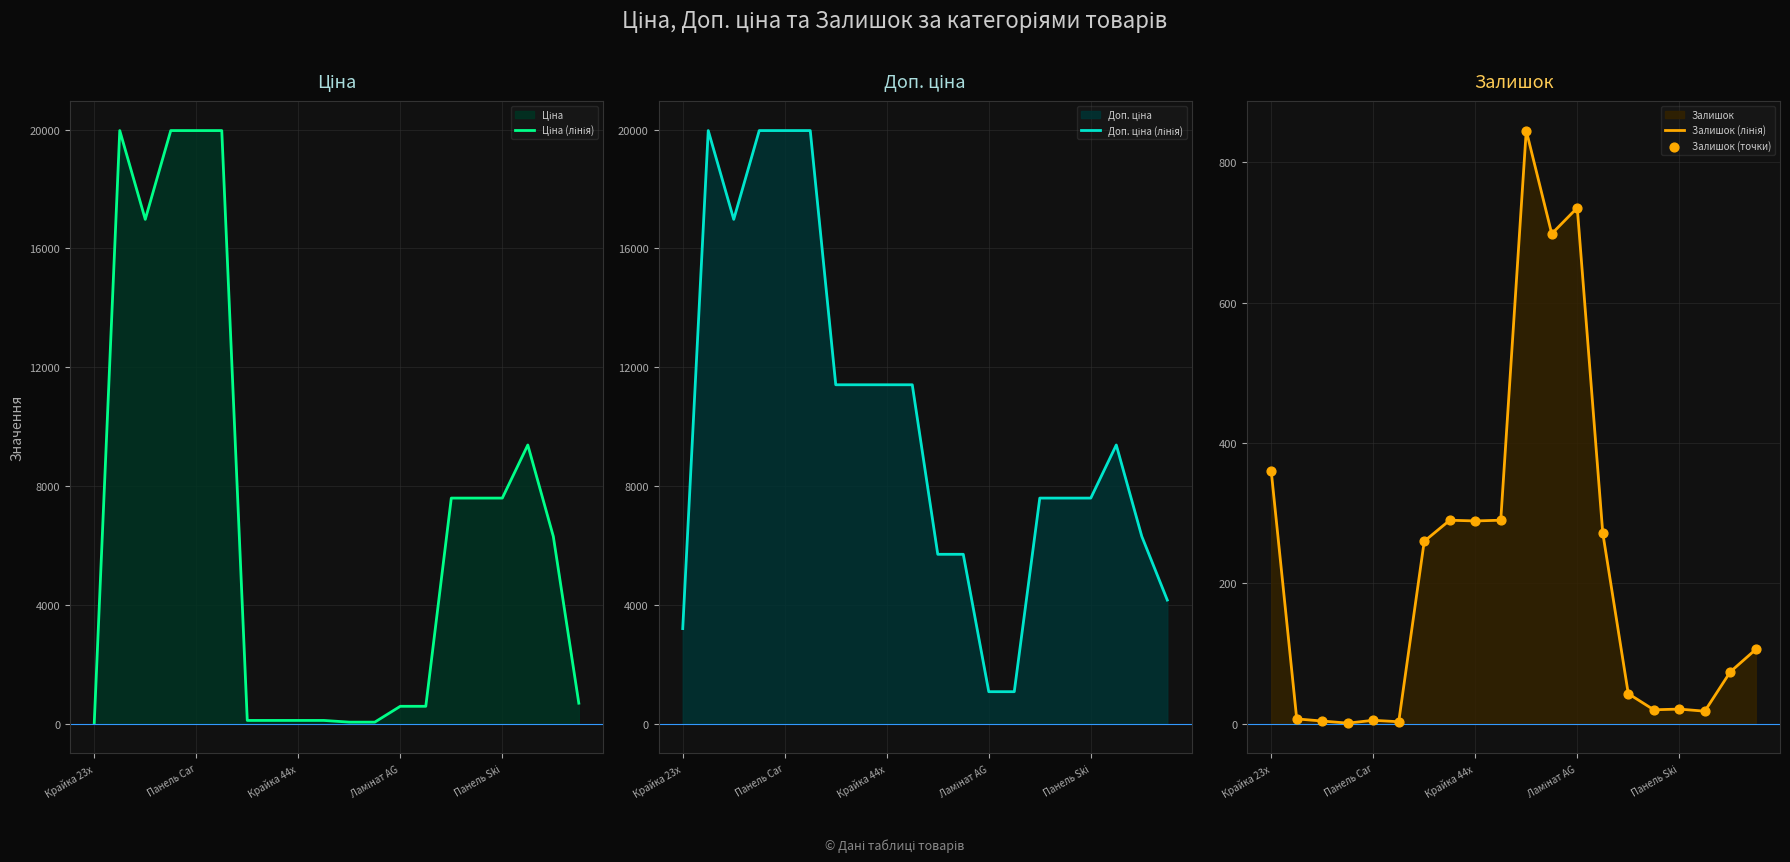

What is the total value across all series at Крайка 23x?

3957.1